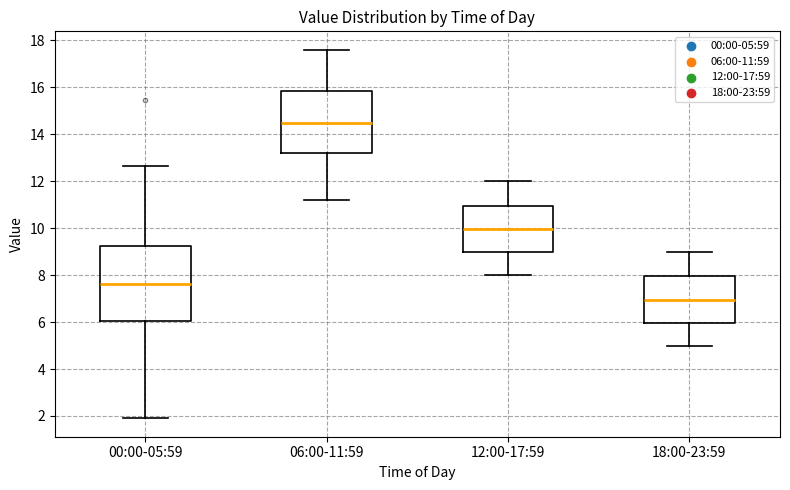

Reading left to right, read every box against the y-axis: the position of its median line, the range the box covers, and the ends of its whiskers. The values are not printed on the chart, so give them approximately, as read against the axis.

00:00-05:59: median 7.6, box 6.0 to 9.2, whiskers 2.0 to 12.6
06:00-11:59: median 14.6, box 13.2 to 15.8, whiskers 11.2 to 17.6
12:00-17:59: median 10.0, box 9.0 to 11.0, whiskers 8.0 to 12.0
18:00-23:59: median 7.0, box 6.0 to 8.0, whiskers 5.0 to 9.0